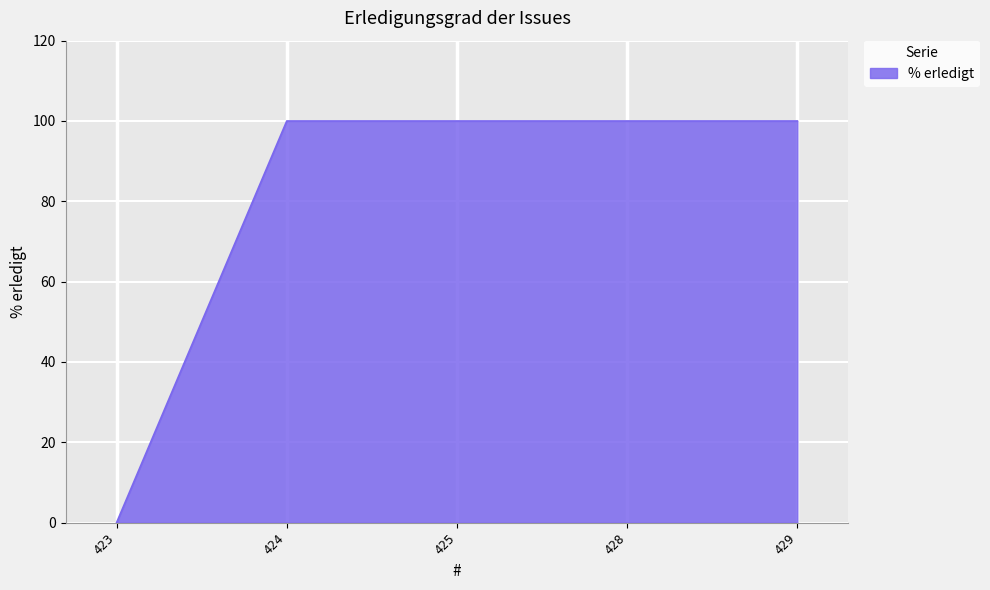

True or false: the data has more than 2 interior local peaks.

False